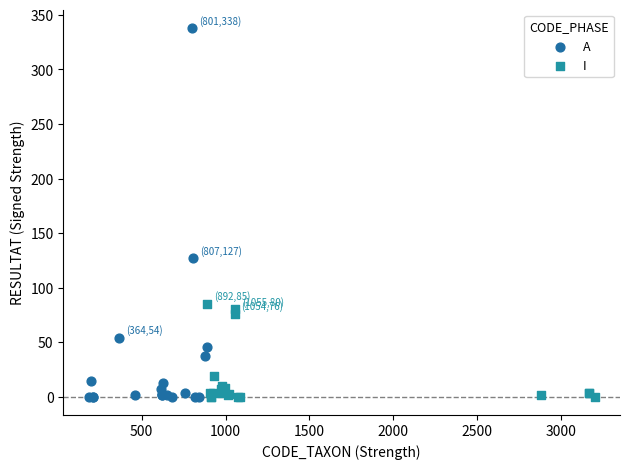

Which series contains the highest Y value?

A